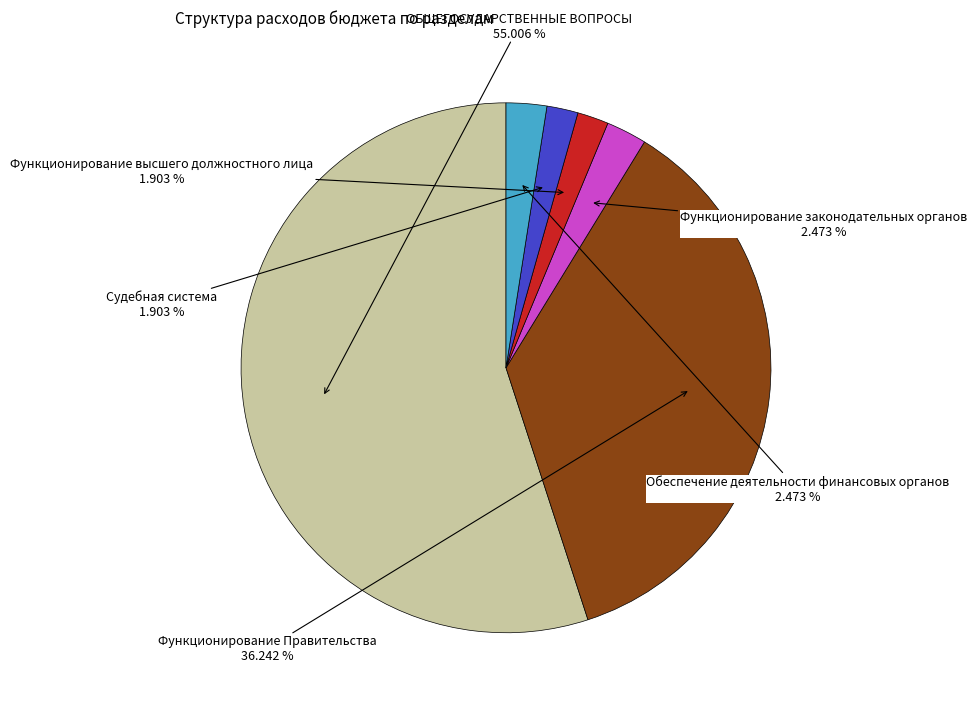

Is there a majority slice in this chart?

Yes